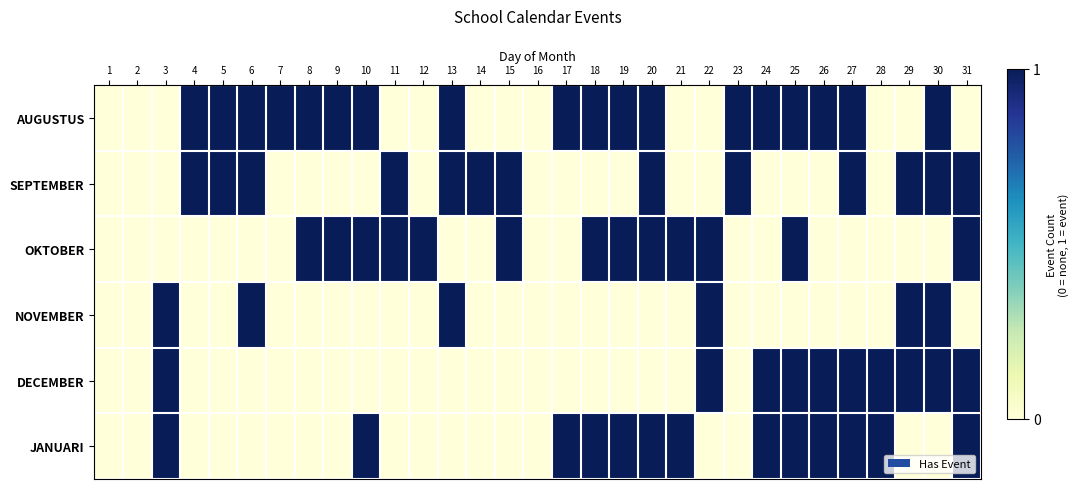

What is the total value across all series at 4?

2